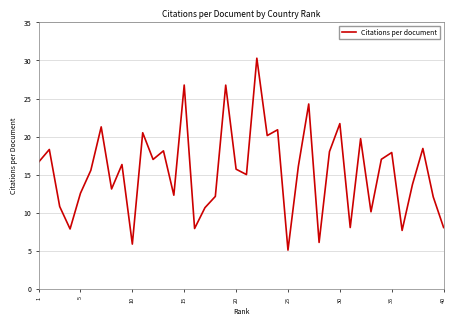

How many distinct data groups are displayed?

1